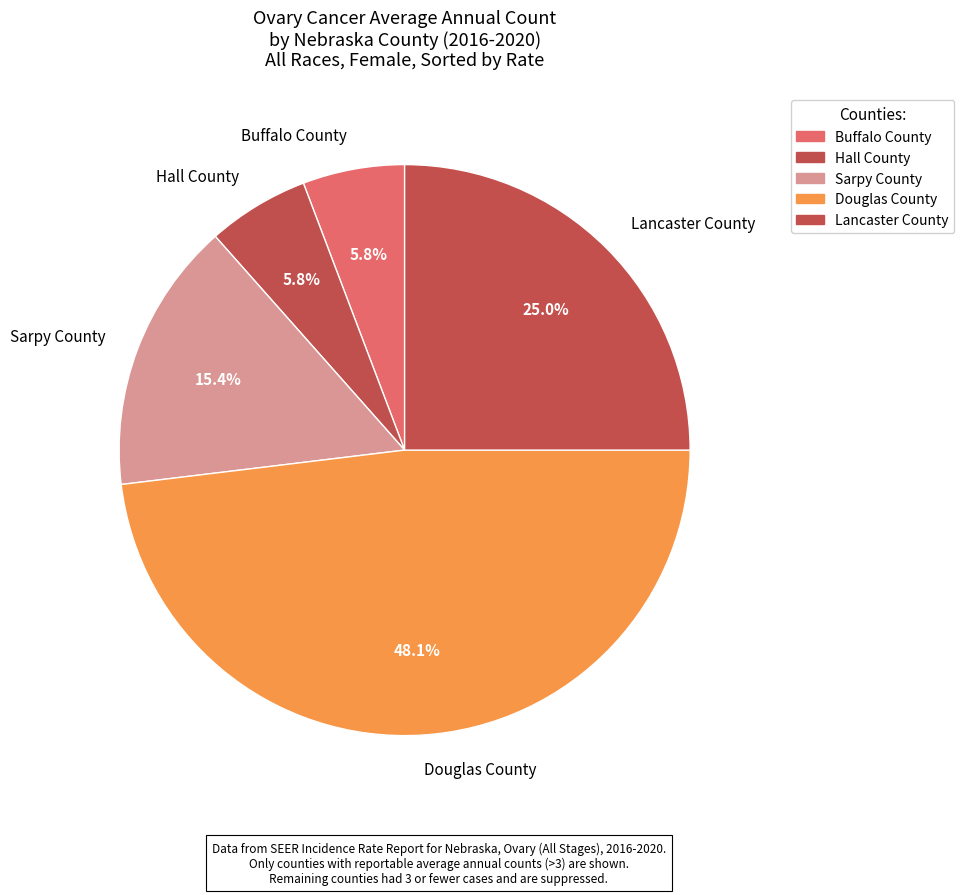

What is the ratio of the value at Douglas County to the value at Hall County?

8.3